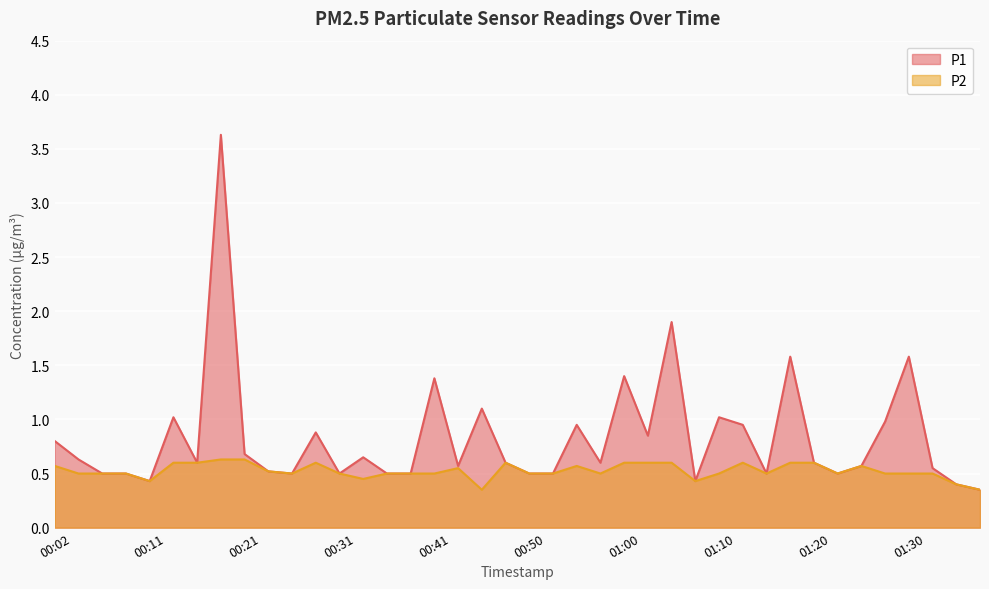

The P2 series shows 0.8 at 01:05. True or false?

False